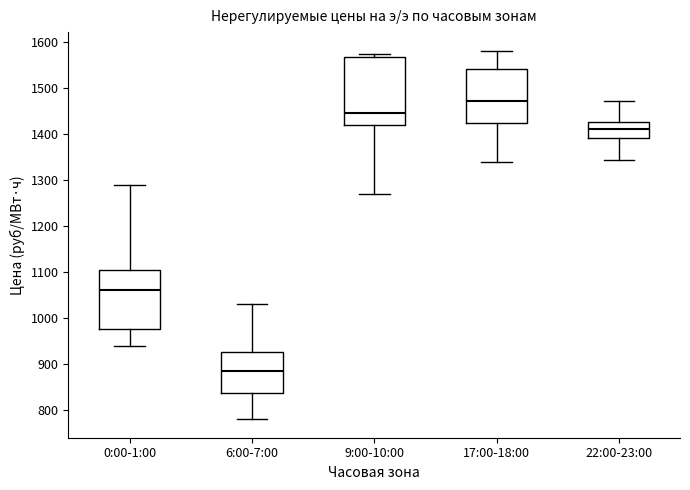

Comparing the boxes themselves (not the whiskers), which one is the tallest?

9:00-10:00